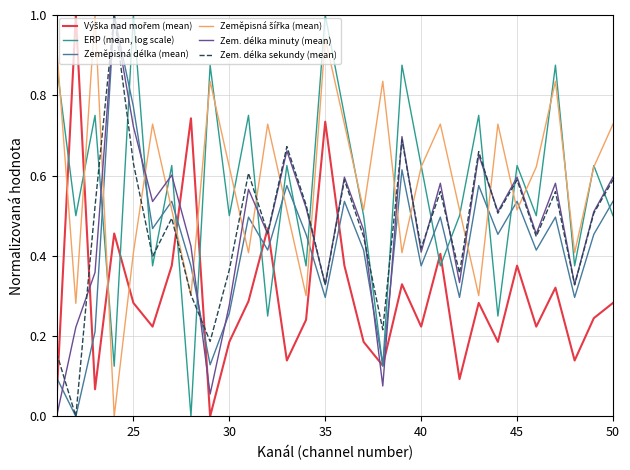

What is the greatest value displayed?

1.0